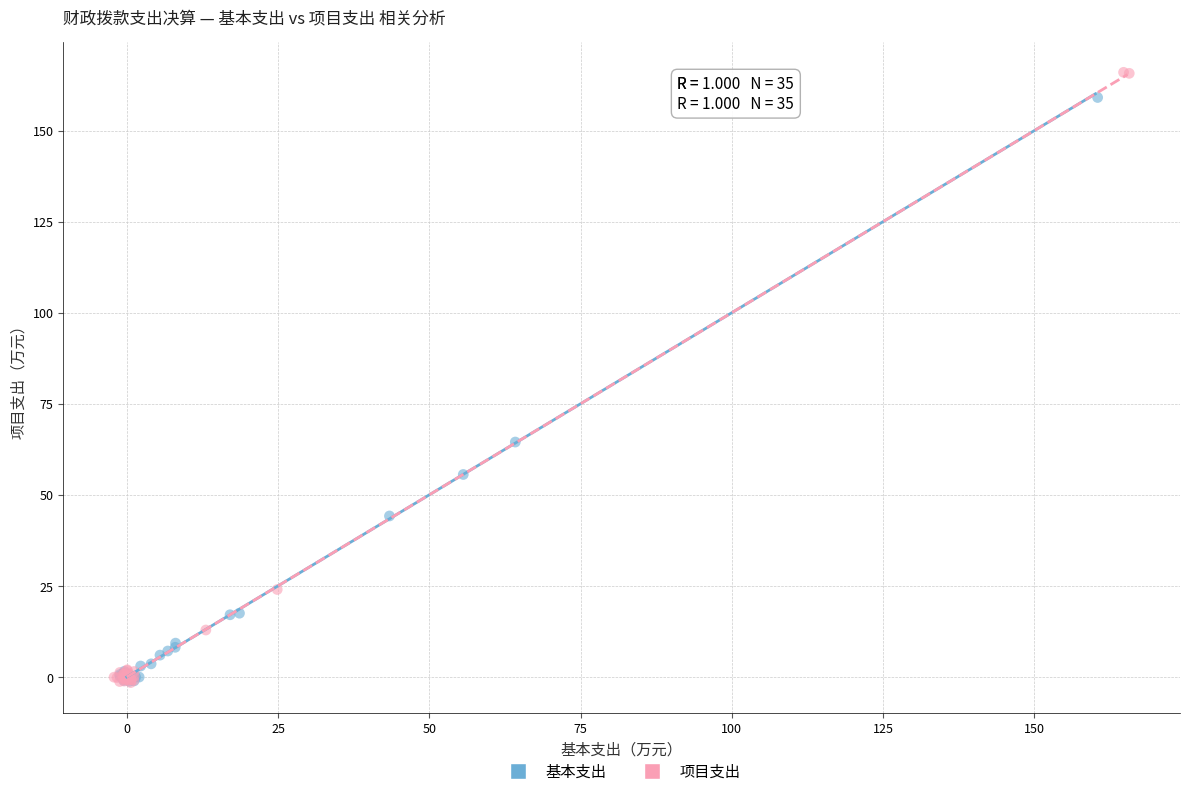

Which series contains the highest Y value?

项目支出